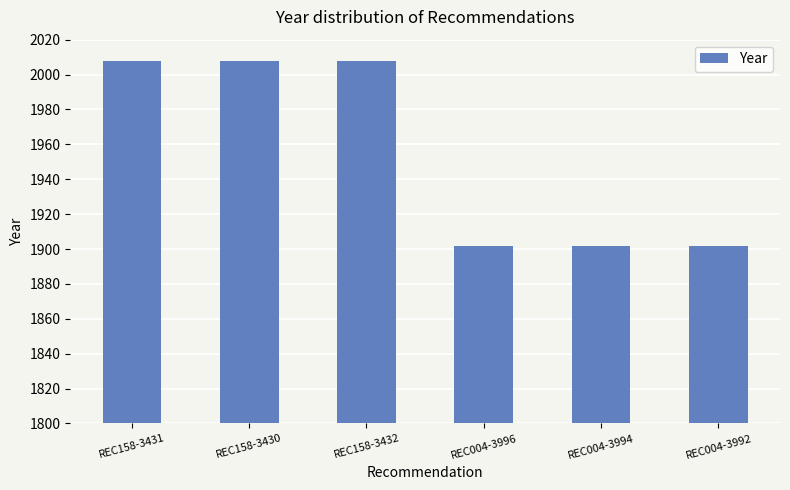

What is the approximate value at REC158-3431, to the nearest 10?

2010